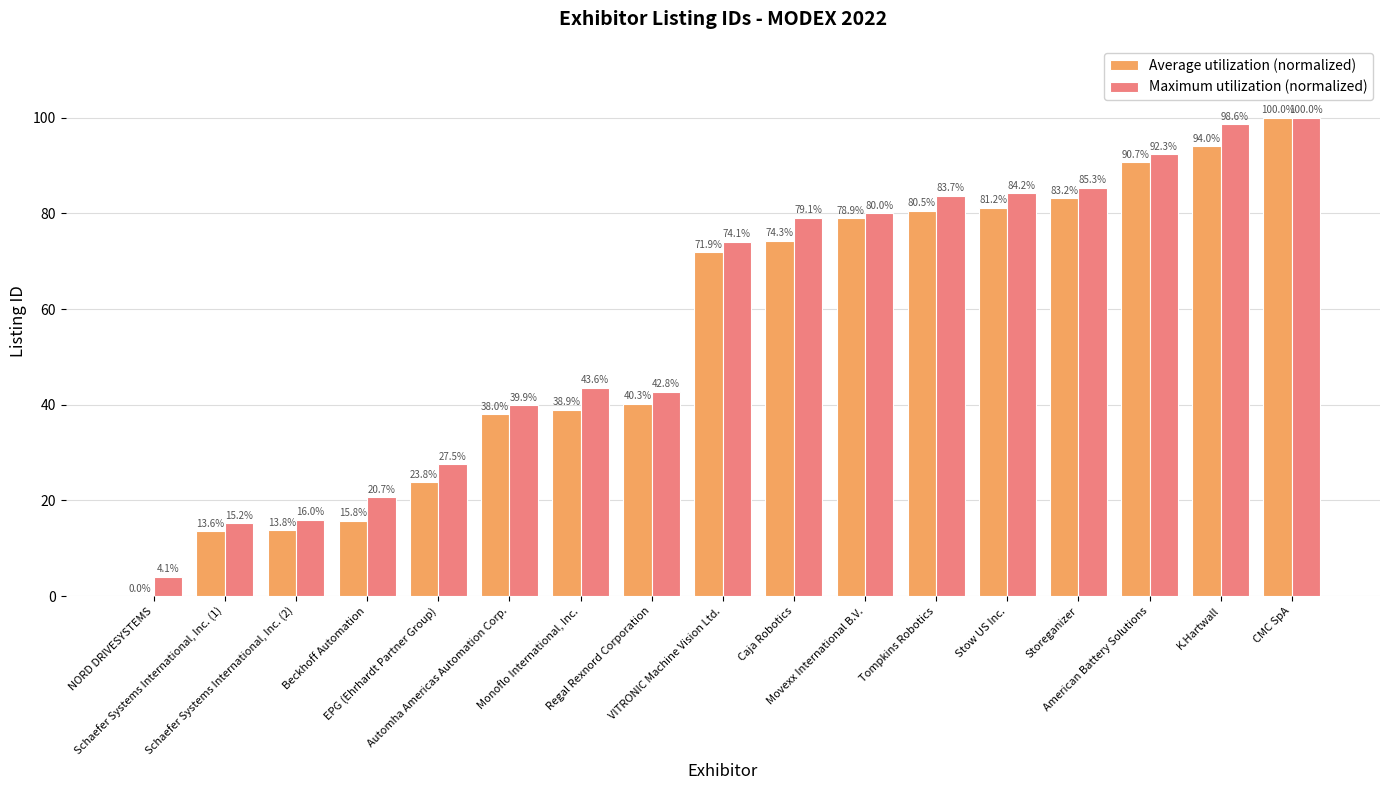

Read the Maximum utilization (normalized) value at Monoflo International, Inc..

43.6